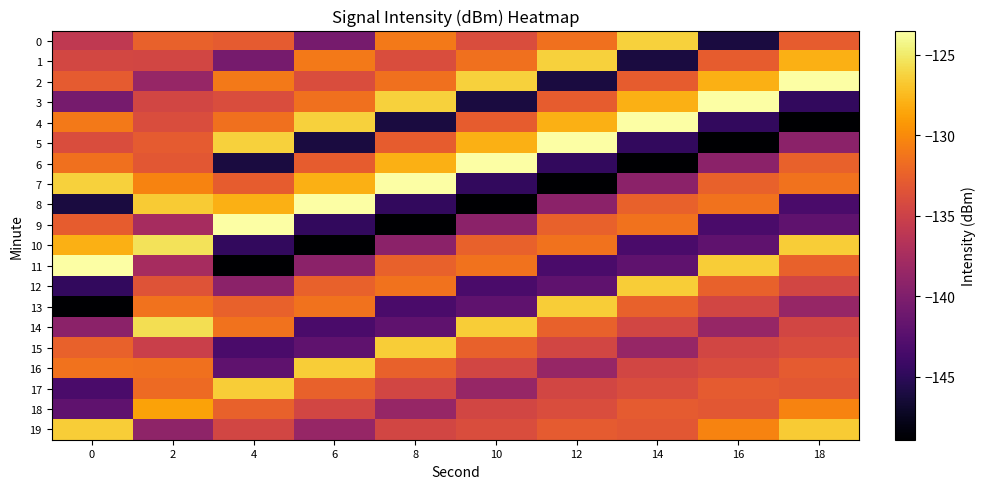

Reading left to right, what are all the values shown in this chart?

0: 0=-135.9	2=-132.5	4=-132.9	6=-140.5	8=-131.0	10=-133.9	12=-131.5	14=-126.3	16=-146.1	18=-132.8
1: 0=-134.5	2=-134.6	4=-140.5	6=-131.0	8=-133.9	10=-131.5	12=-126.3	14=-146.1	16=-132.8	18=-128.0
2: 0=-132.9	2=-138.5	4=-131.0	6=-133.9	8=-131.5	10=-126.3	12=-146.1	14=-132.8	16=-128.0	18=-123.5
3: 0=-140.5	2=-134.5	4=-133.9	6=-131.5	8=-126.3	10=-146.1	12=-132.8	14=-128.0	16=-123.5	18=-144.7
4: 0=-131.0	2=-134.0	4=-131.5	6=-126.3	8=-146.1	10=-132.8	12=-128.0	14=-123.5	16=-144.7	18=-148.9
5: 0=-133.9	2=-132.9	4=-126.3	6=-146.1	8=-132.8	10=-128.0	12=-123.5	14=-144.7	16=-148.9	18=-139.2
6: 0=-131.5	2=-133.2	4=-146.1	6=-132.8	8=-128.0	10=-123.5	12=-144.7	14=-148.9	16=-139.2	18=-132.5
7: 0=-126.3	2=-130.4	4=-132.8	6=-128.0	8=-123.5	10=-144.7	12=-148.9	14=-139.2	16=-132.5	18=-131.4
8: 0=-146.1	2=-126.6	4=-128.0	6=-123.5	8=-144.7	10=-148.9	12=-139.2	14=-132.5	16=-131.4	18=-143.3
9: 0=-132.8	2=-137.5	4=-123.5	6=-144.7	8=-148.9	10=-139.2	12=-132.5	14=-131.4	16=-143.3	18=-142.0
10: 0=-128.0	2=-125.5	4=-144.7	6=-148.9	8=-139.2	10=-132.5	12=-131.4	14=-143.3	16=-142.0	18=-126.5
11: 0=-123.5	2=-137.5	4=-148.9	6=-139.2	8=-132.5	10=-131.4	12=-143.3	14=-142.0	16=-126.5	18=-132.5
12: 0=-144.7	2=-133.5	4=-139.2	6=-132.5	8=-131.4	10=-143.3	12=-142.0	14=-126.5	16=-132.5	18=-134.6
13: 0=-148.9	2=-131.4	4=-132.5	6=-131.4	8=-143.3	10=-142.0	12=-126.5	14=-132.5	16=-134.6	18=-138.5
14: 0=-139.2	2=-125.7	4=-131.4	6=-143.3	8=-142.0	10=-126.5	12=-132.5	14=-134.6	16=-138.5	18=-134.5
15: 0=-132.5	2=-135.2	4=-143.3	6=-142.0	8=-126.5	10=-132.5	12=-134.6	14=-138.5	16=-134.5	18=-134.0
16: 0=-131.4	2=-131.5	4=-142.0	6=-126.5	8=-132.5	10=-134.6	12=-138.5	14=-134.5	16=-134.0	18=-132.9
17: 0=-143.3	2=-131.9	4=-126.5	6=-132.5	8=-134.6	10=-138.5	12=-134.5	14=-134.0	16=-132.9	18=-133.2
18: 0=-142.0	2=-128.7	4=-132.5	6=-134.6	8=-138.5	10=-134.5	12=-134.0	14=-132.9	16=-133.2	18=-130.4
19: 0=-126.5	2=-139.0	4=-134.6	6=-138.5	8=-134.5	10=-134.0	12=-132.9	14=-133.2	16=-130.4	18=-126.6